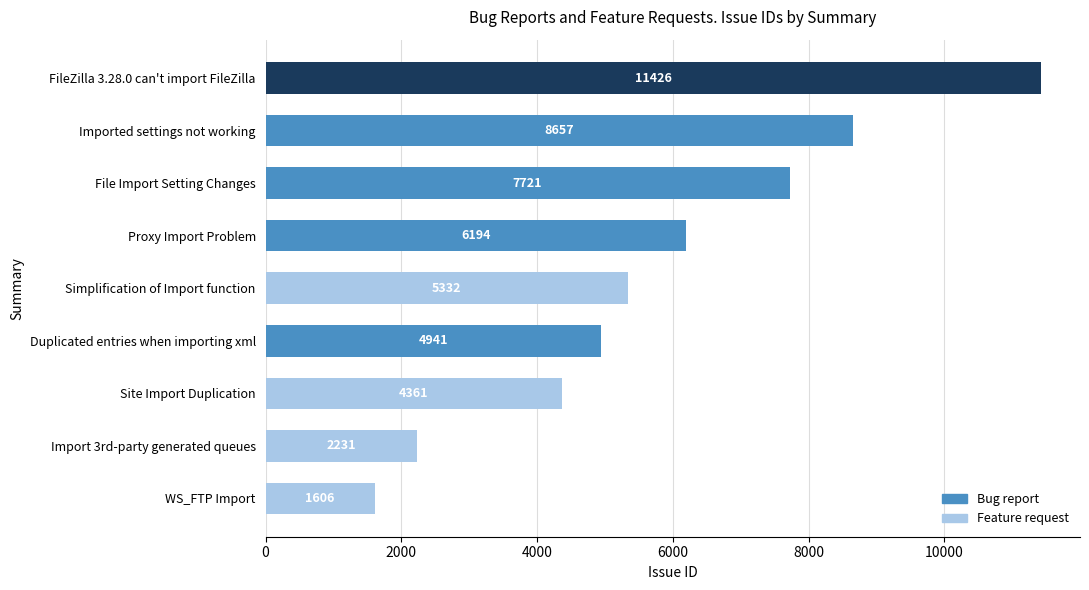

Where is the data nearest to the value 6516?

Proxy Import Problem